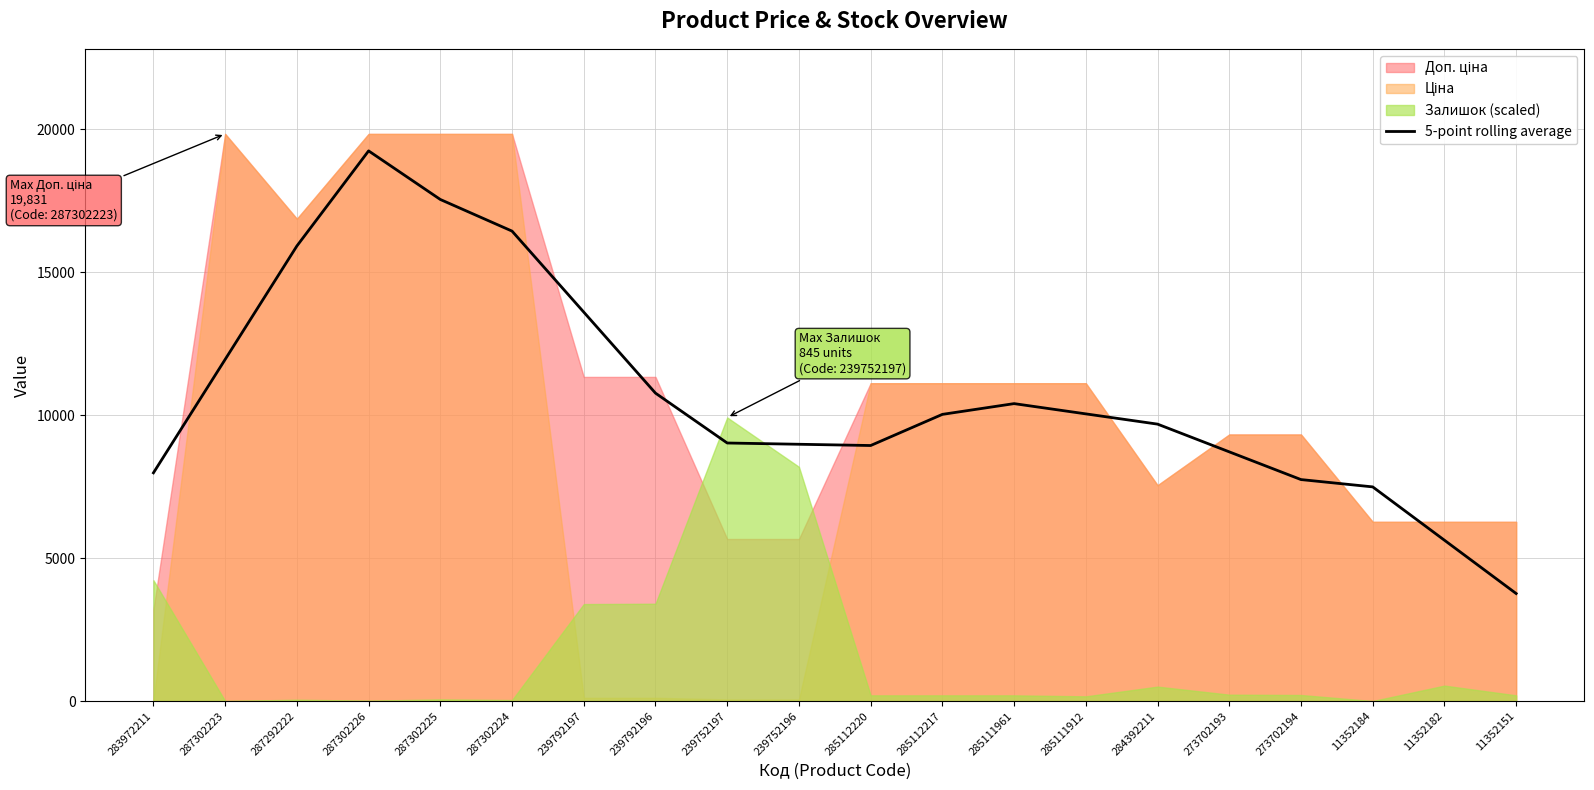

Reading left to right, what are all the values shown in this chart?

283972211=7979.8	287302223=11946.1	287292222=15912.3	287302226=19237.5	287302225=17538.1	287302224=16432.2	239792197=13599.4	239792196=10766.6	239752197=9023.1	239752196=8979.0	285112220=8934.9	285112217=10024.3	285111961=10400.0	285111912=10041.6	284392211=9683.2	273702193=8713.8	273702194=7744.4	11352184=7488.6	11352182=5624.3	11352151=3760.0